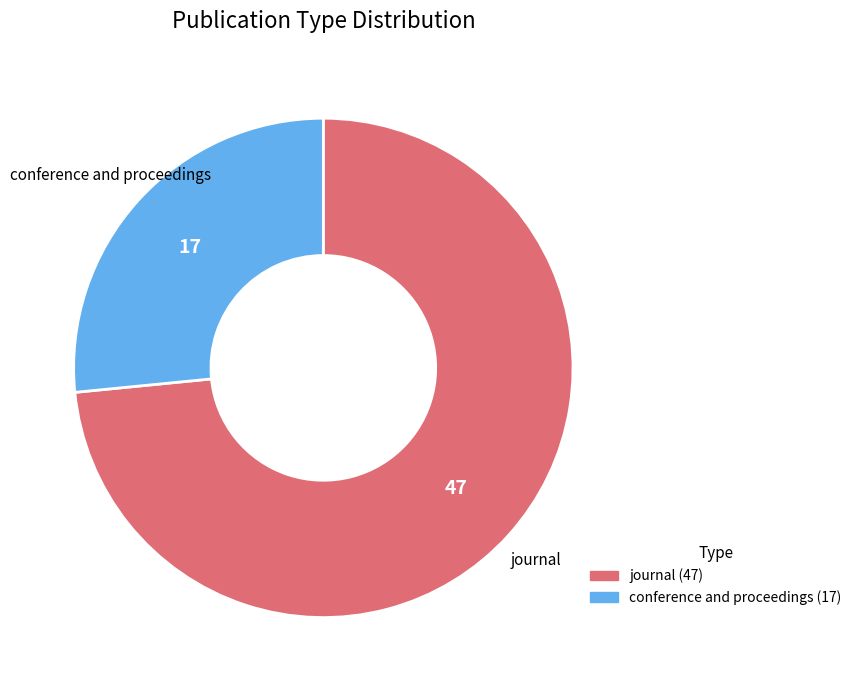

Is the sum of conference and proceedings and journal greater than half?

Yes